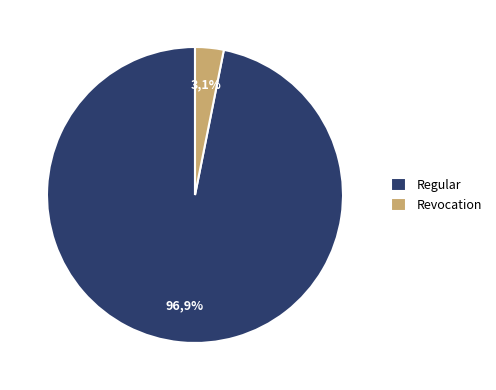

Count the number of slices in the pie.

2